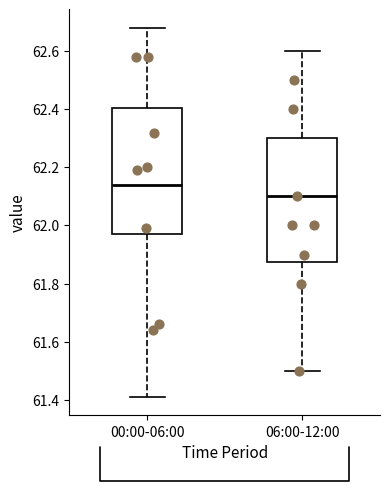

Reading left to right, read every box against the y-axis: the position of its median line, the range the box covers, and the ends of its whiskers. The values are not printed on the chart, so give them approximately, as read against the axis.

00:00-06:00: median 62.14, box 61.98 to 62.40, whiskers 61.42 to 62.68
06:00-12:00: median 62.10, box 61.88 to 62.30, whiskers 61.50 to 62.60